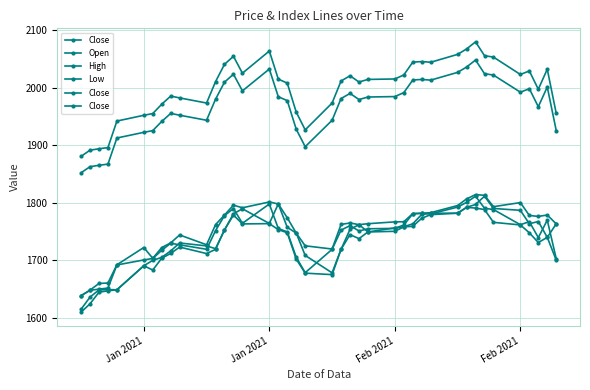

The Close series shows 1922.3 at Jan 2021. True or false?

True